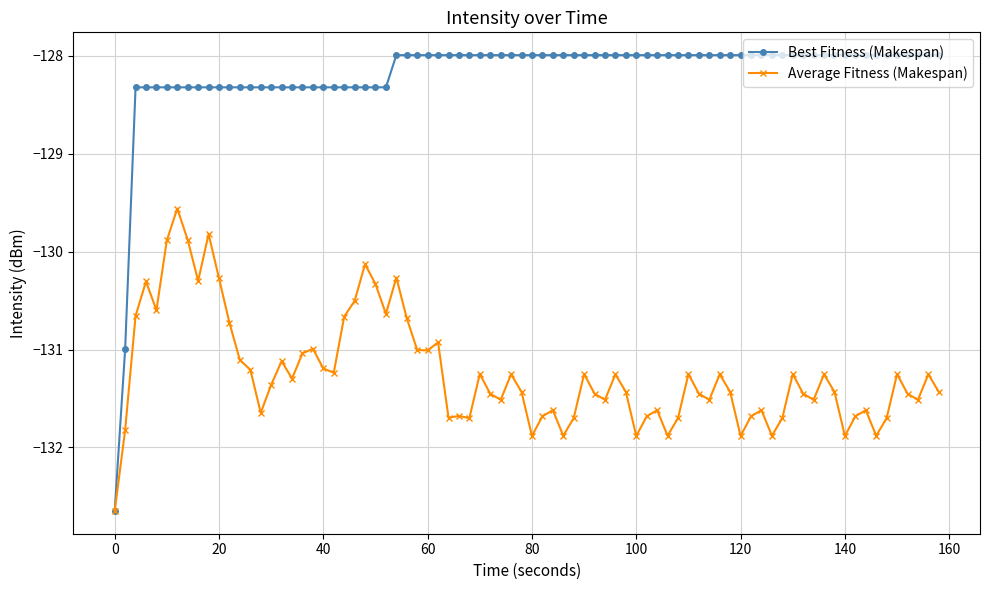

What is the value of the Average Fitness (Makespan) point at the 52nd from the left?

-131.7